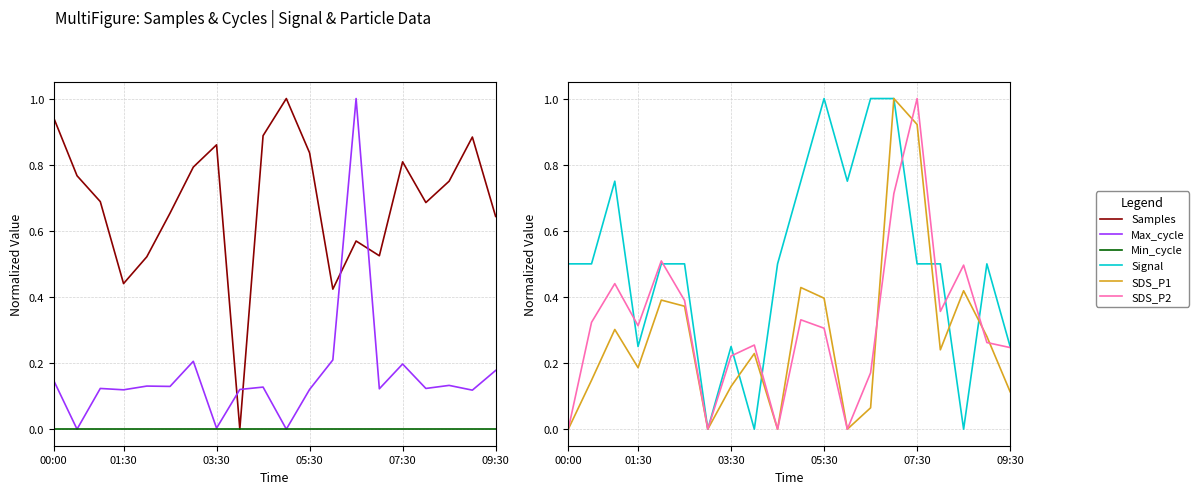

True or false: SDS_P2 has a value of 0.0 at 9.

True